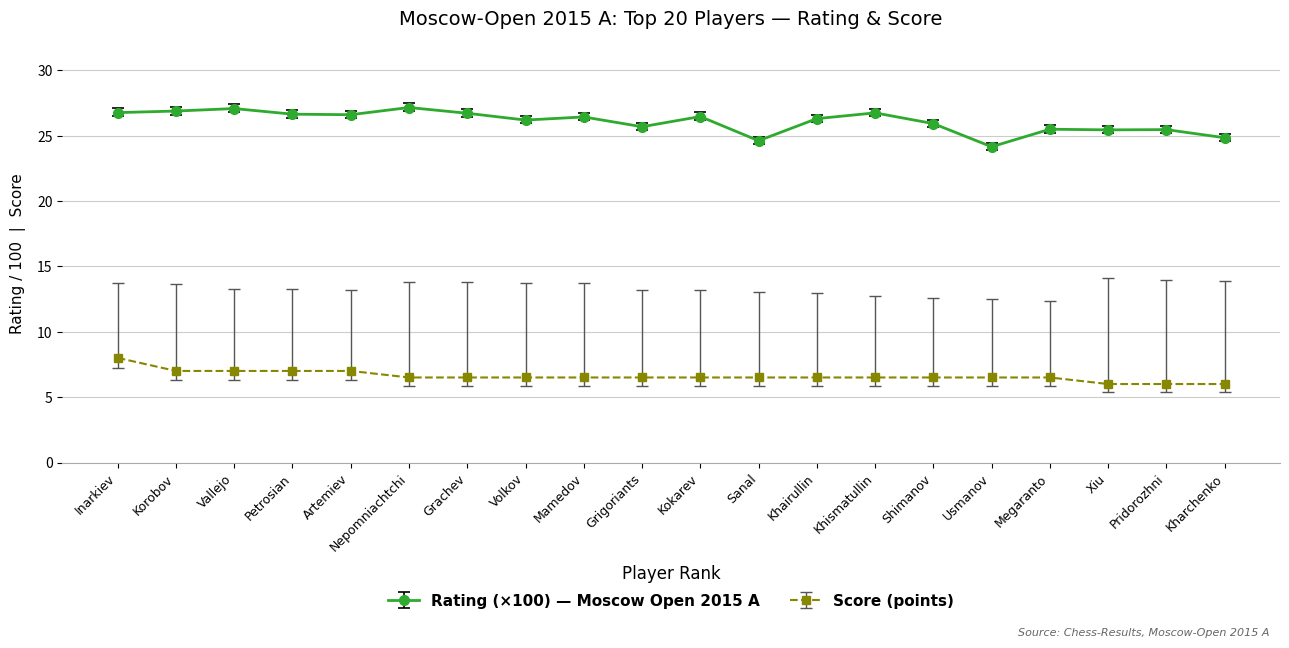

How many series are shown in this chart?

2